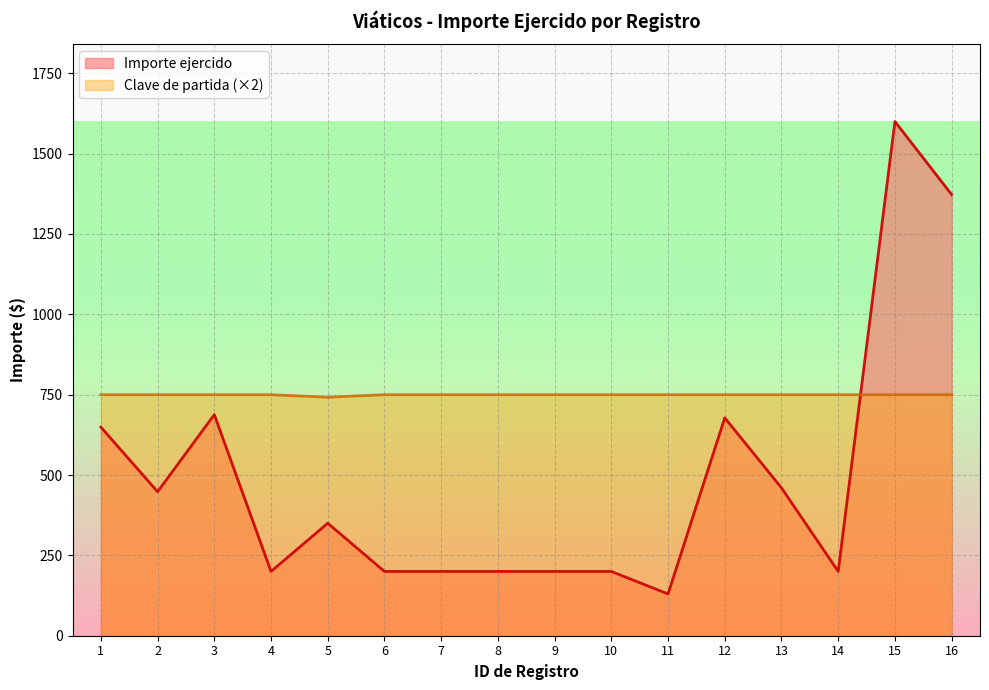

Between 1 and 5, which series saw the biggest shift?

Importe ejercido